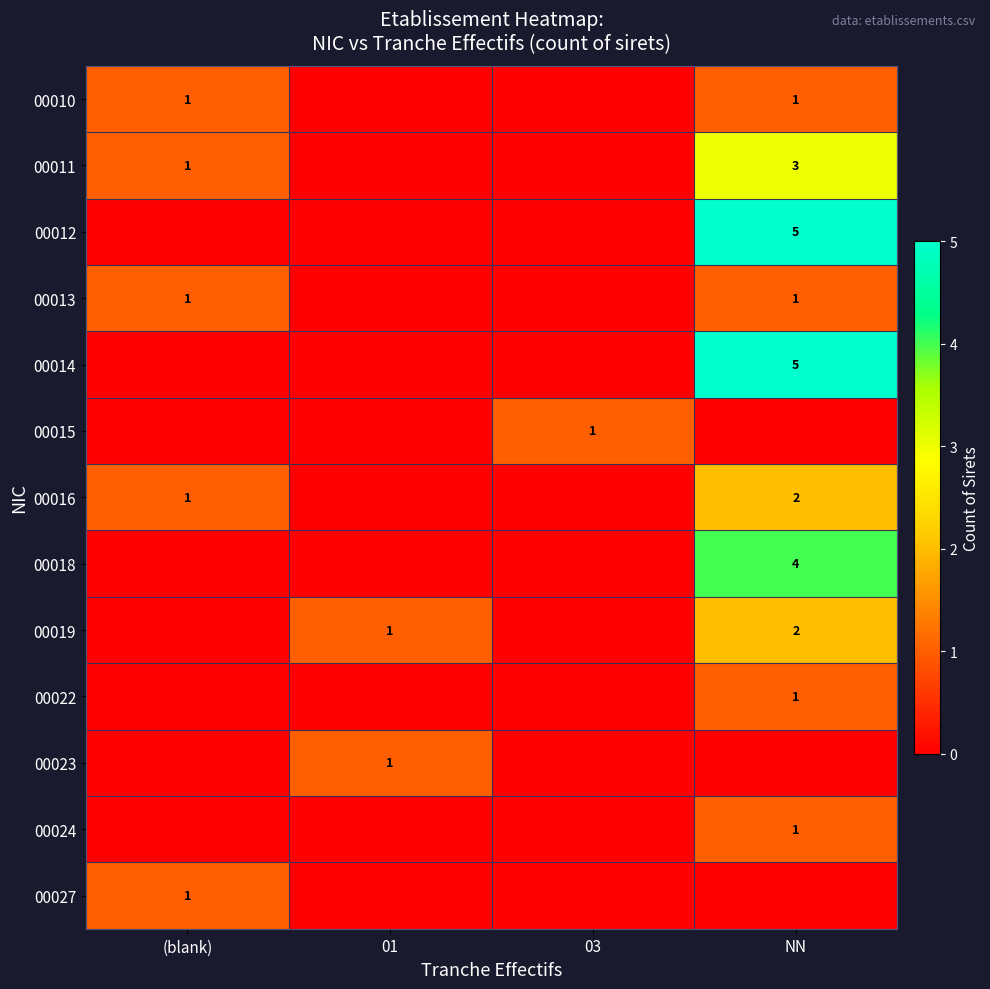

Is it true that 00014 equals 5 at NN?

True